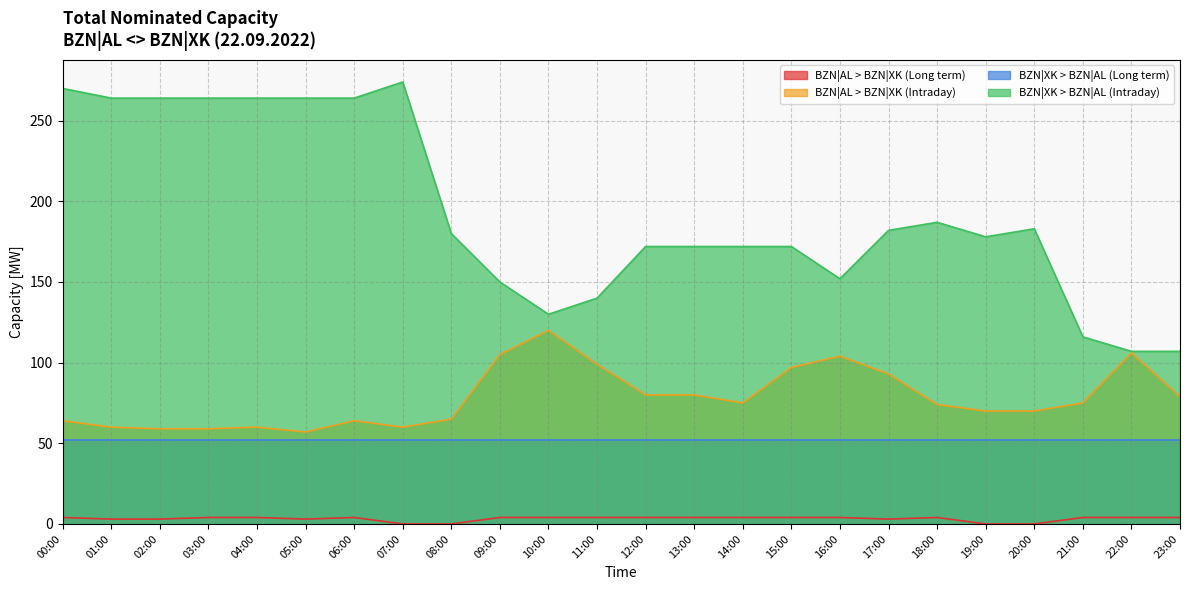

The value of BZN|XK > BZN|AL (Intraday) at 05:00 is 264. True or false?

True